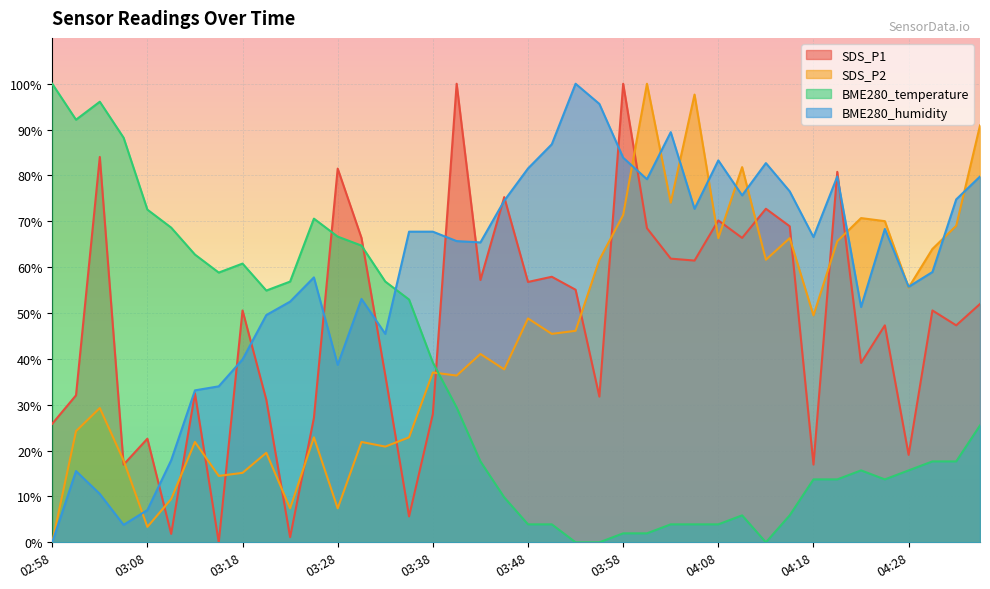

How many lines are shown in the chart?

4